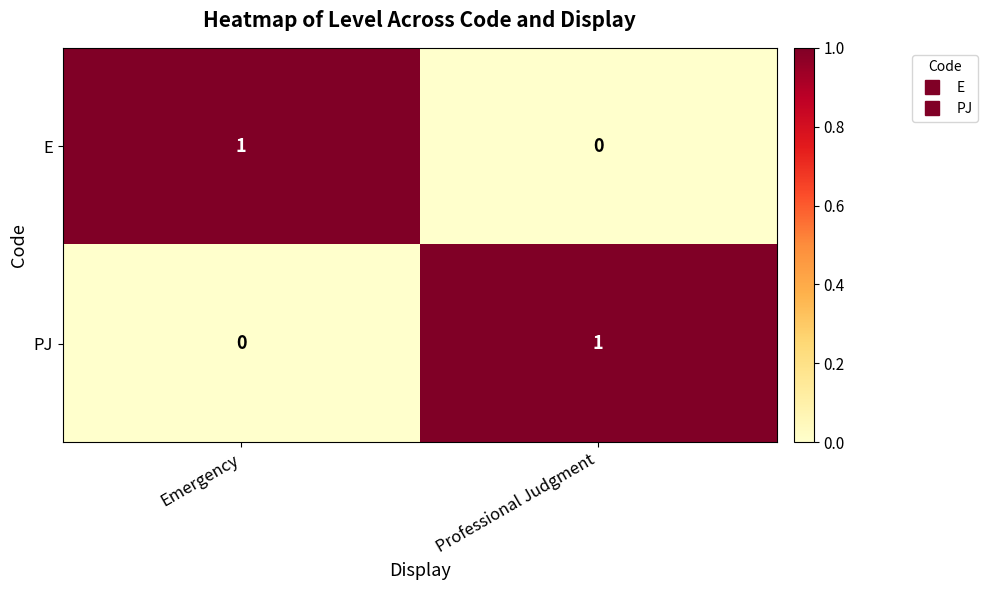

The value of PJ at Emergency is 0. True or false?

True